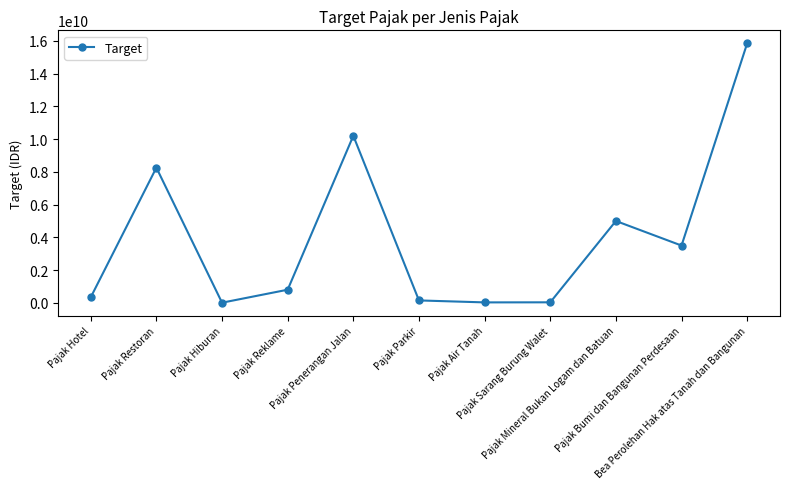

True or false: the data shows 804000000 at Pajak Reklame.

True